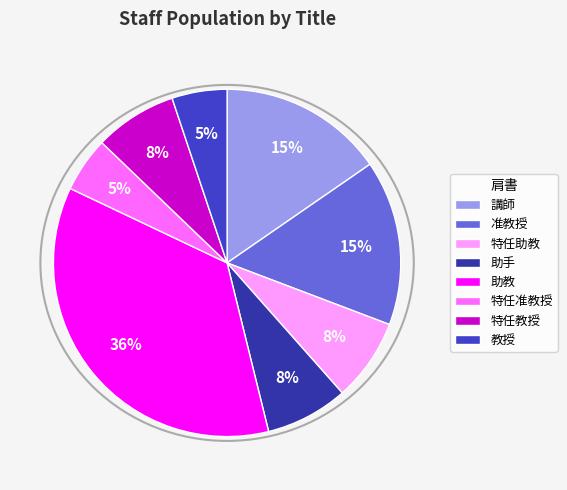

What percentage is the 助教 slice, to the nearest percent?

36%